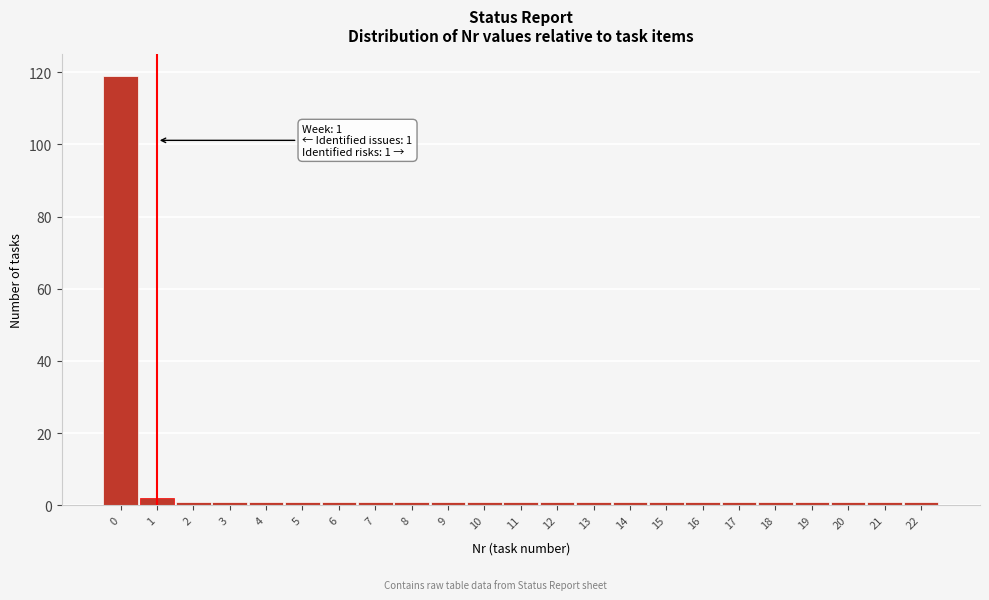

Reading left to right, what are all the values shown in this chart?

0=119	1=2	2=1	3=1	4=1	5=1	6=1	7=1	8=1	9=1	10=1	11=1	12=1	13=1	14=1	15=1	16=1	17=1	18=1	19=1	20=1	21=1	22=1